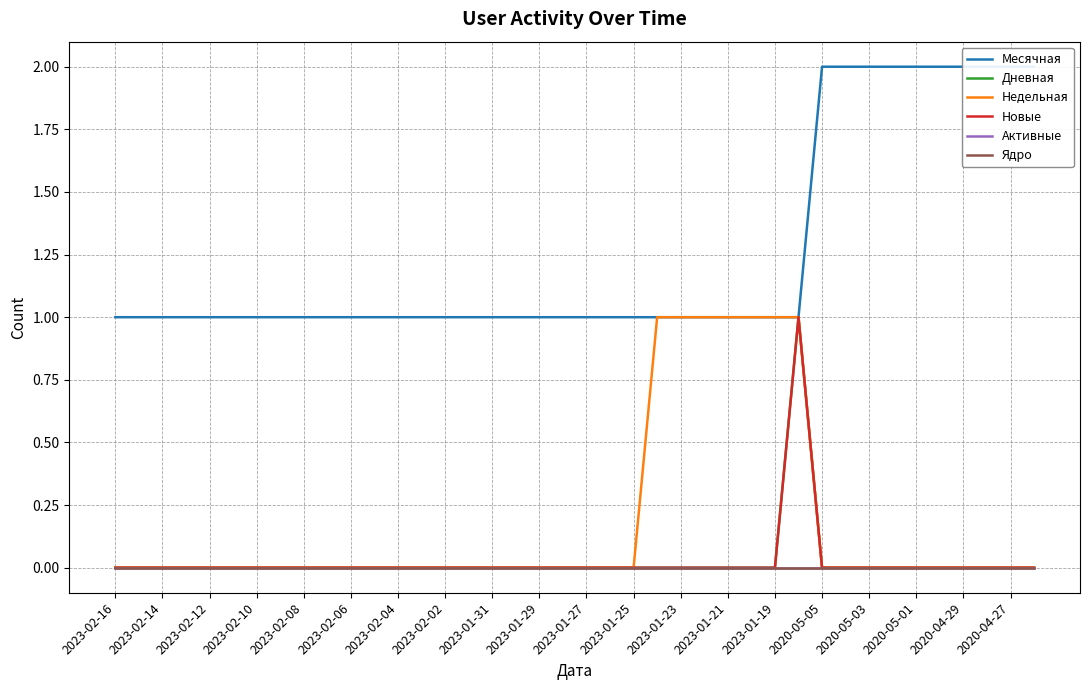

At how many categories does at least one series exceed 1?

10